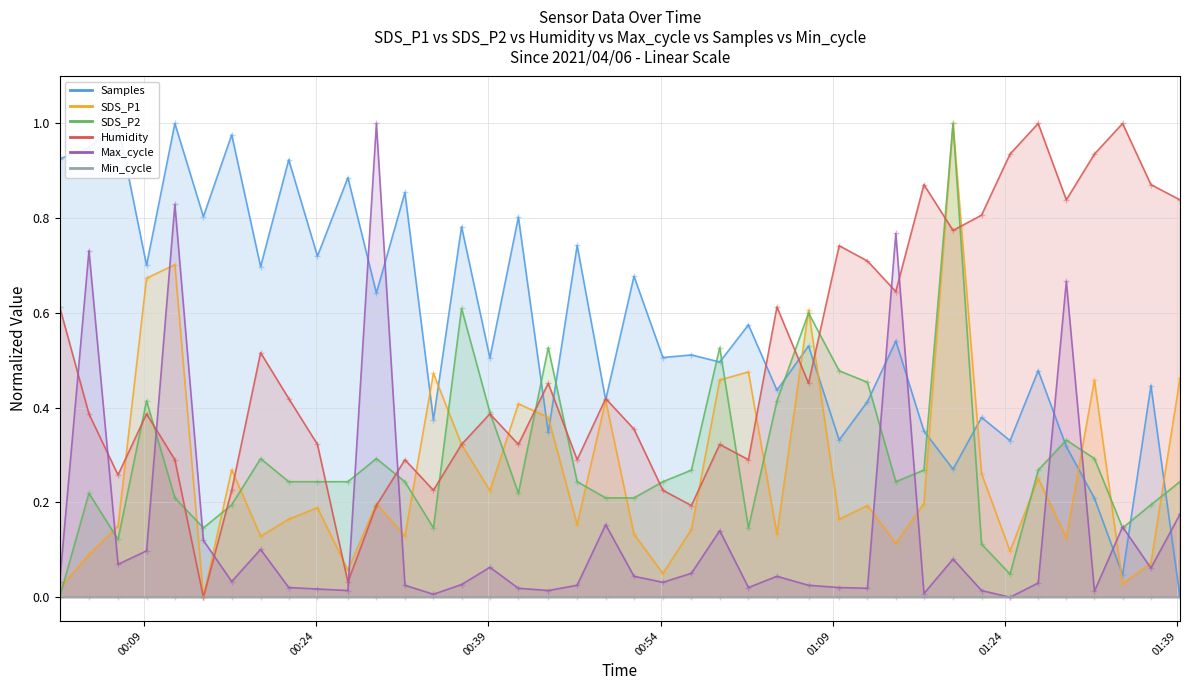

Read the Max_cycle value at 2021/04/06 01:29:20.

0.7